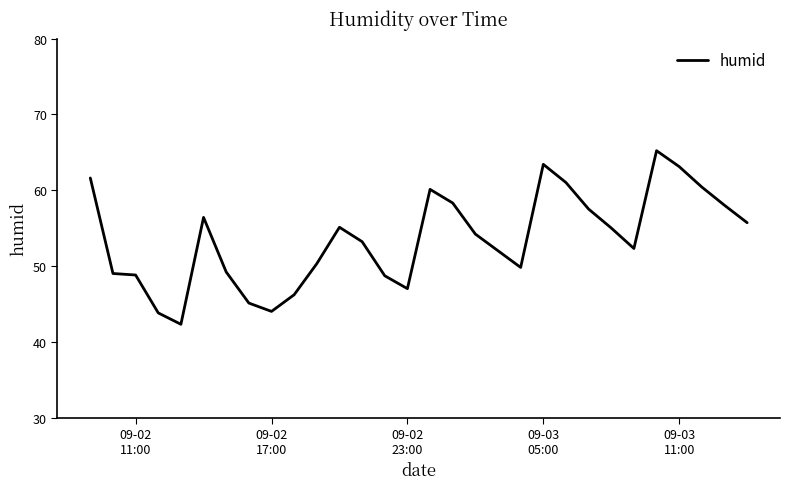

What is the minimum value shown in the chart?

42.3